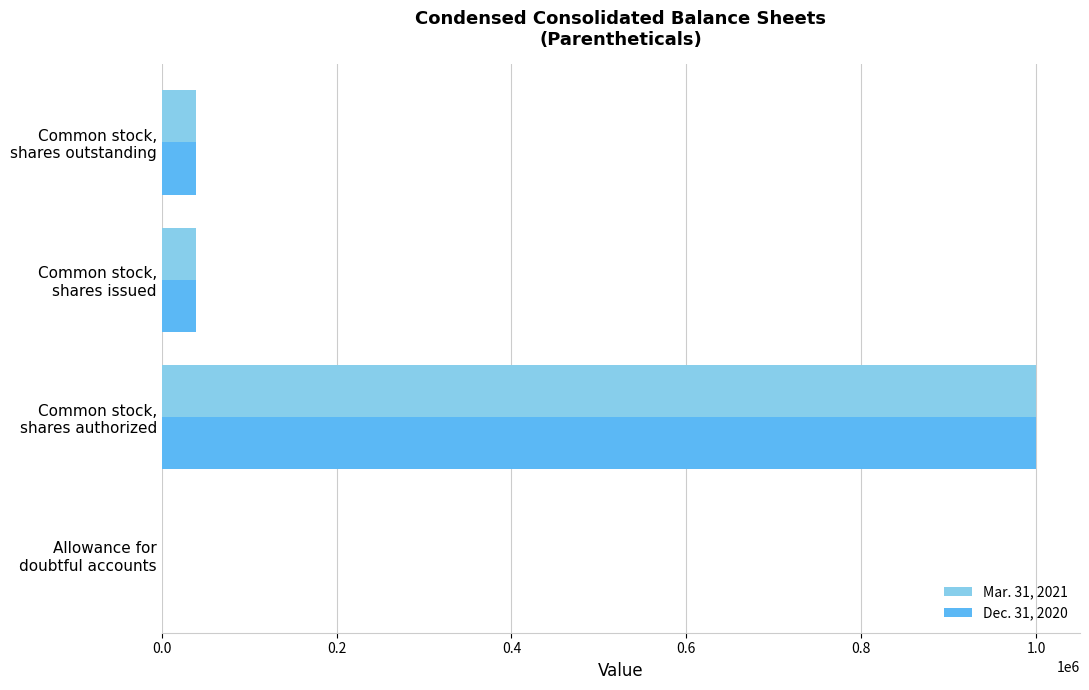

What is the maximum value shown in the chart?

1000000